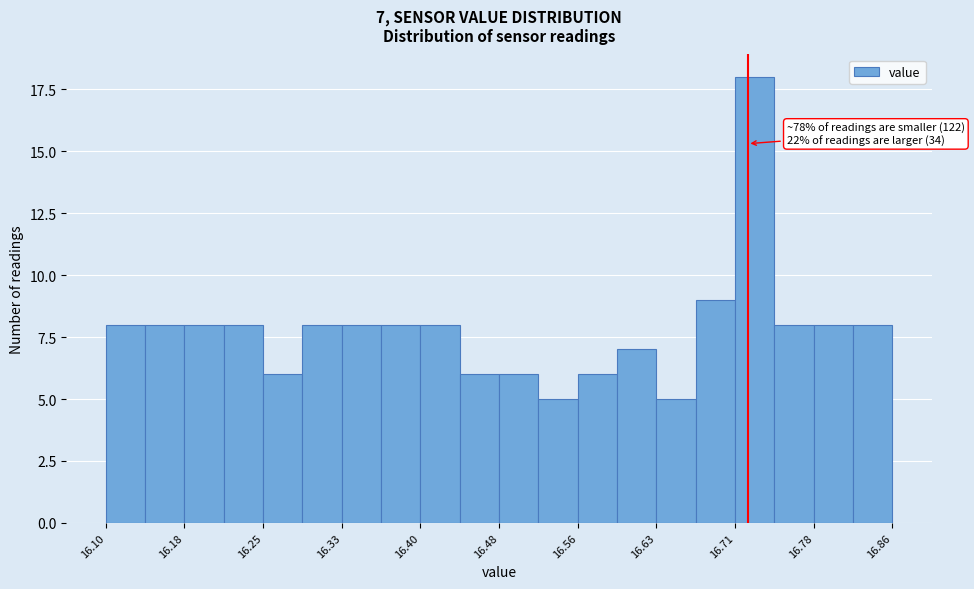

Read against the x-axis, roughly where is the centre of the tallest bar?

16.73